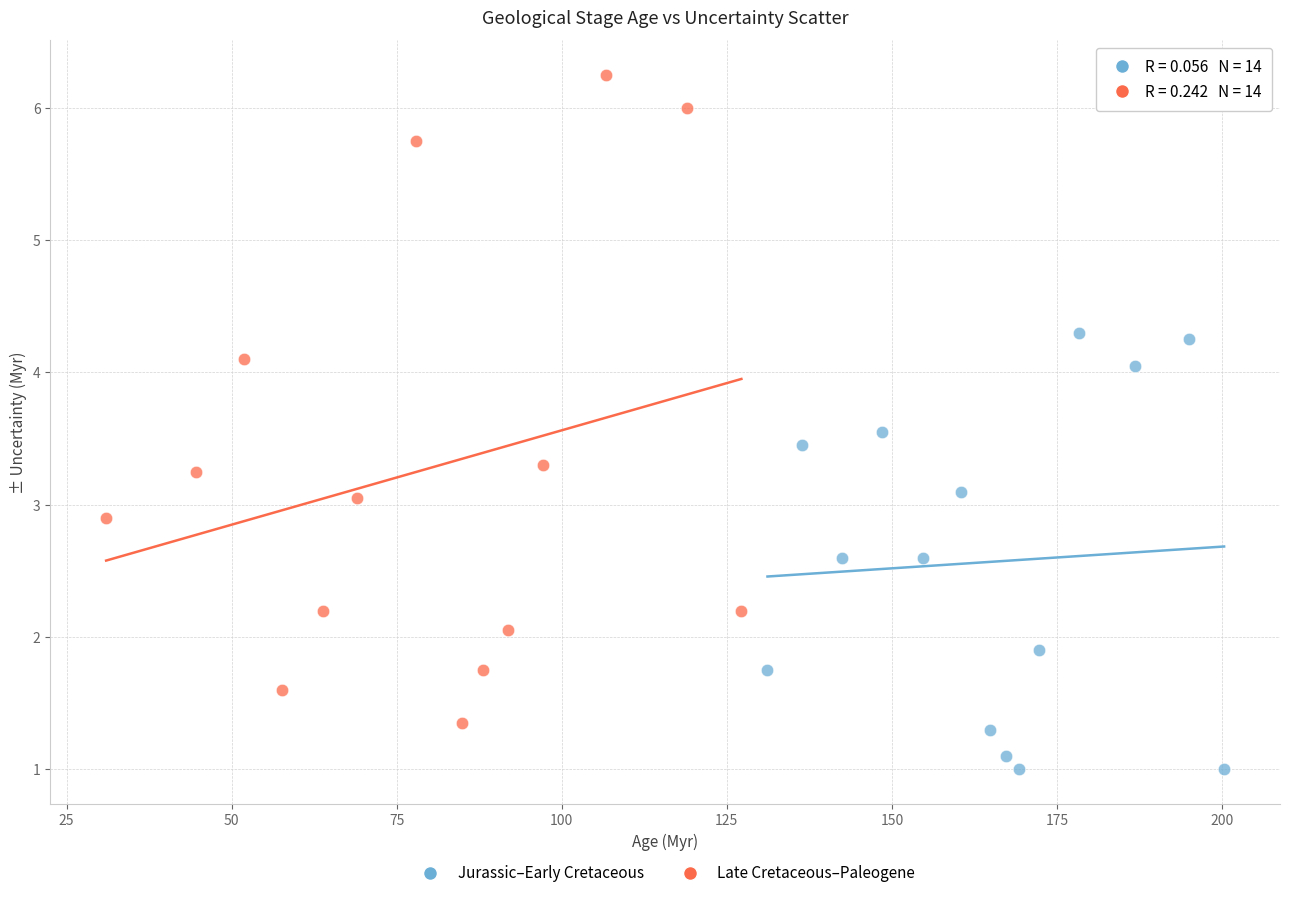

Which series contains the highest Y value?

Late Cretaceous–Paleogene